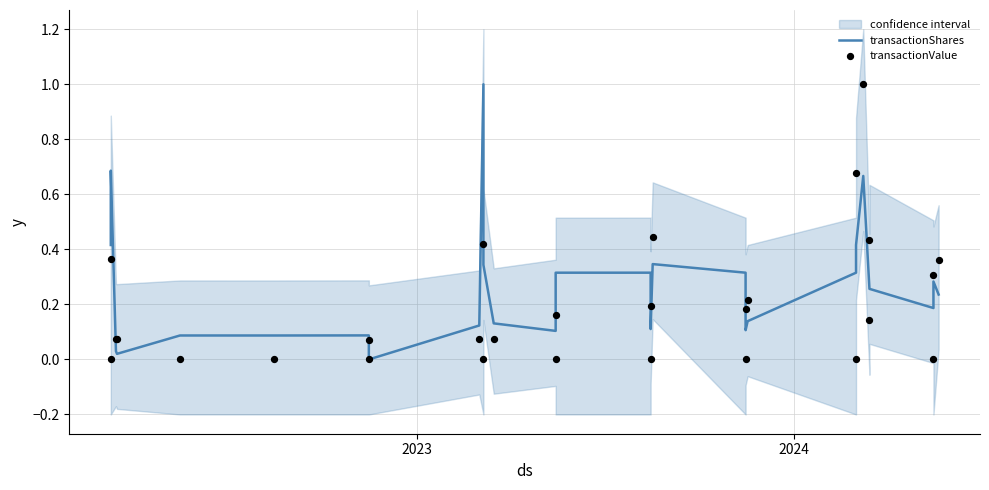

Which series contains the lowest Y value?

transactionShares